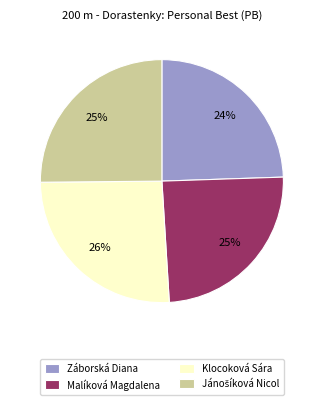

Between Klocoková Sára and Malíková Magdalena, which is larger?

Klocoková Sára